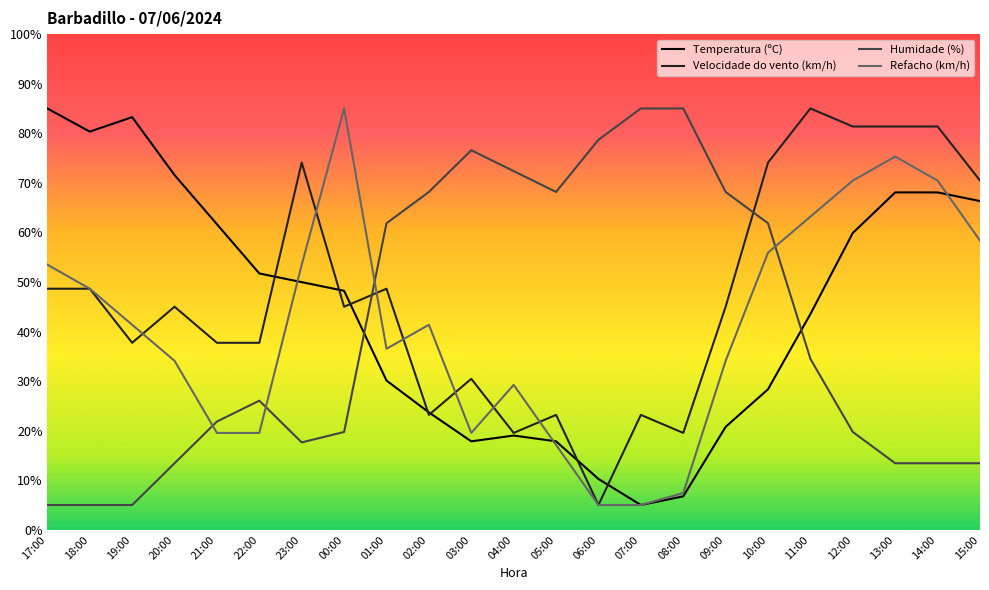

Where does the Humidade (%) series first go above 26?

22:00